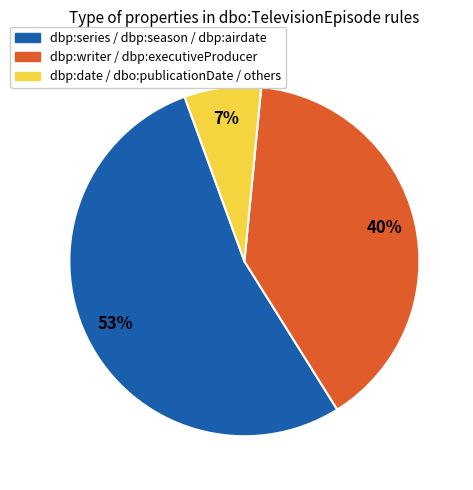

Does any single category account for the majority?

Yes